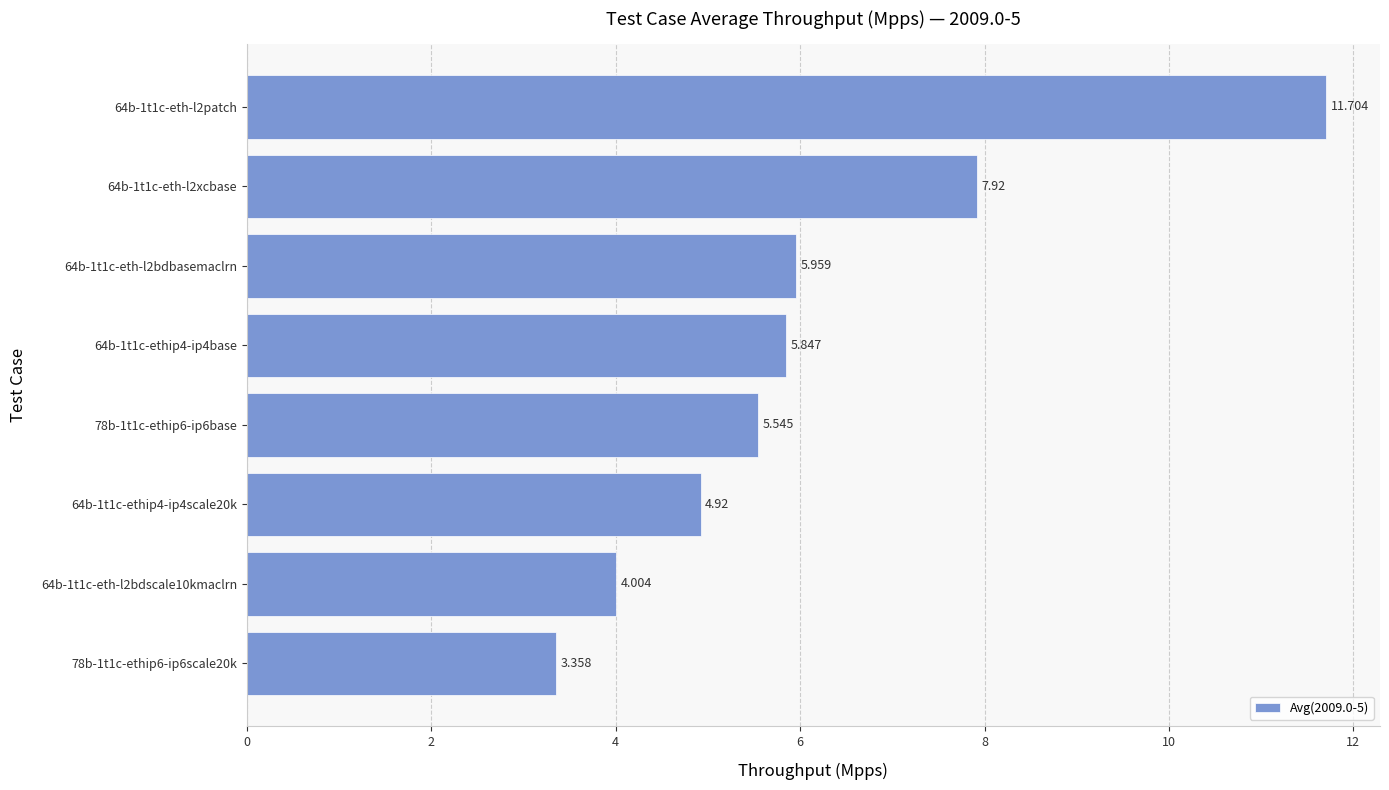

Rank the categories by value from highest to lowest.

64b-1t1c-eth-l2patch, 64b-1t1c-eth-l2xcbase, 64b-1t1c-eth-l2bdbasemaclrn, 64b-1t1c-ethip4-ip4base, 78b-1t1c-ethip6-ip6base, 64b-1t1c-ethip4-ip4scale20k, 64b-1t1c-eth-l2bdscale10kmaclrn, 78b-1t1c-ethip6-ip6scale20k